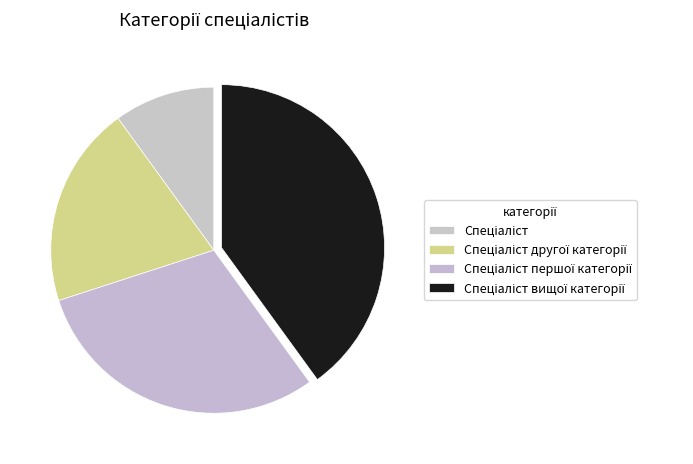

Does Спеціаліст другої категорії represent more than half of the total?

No